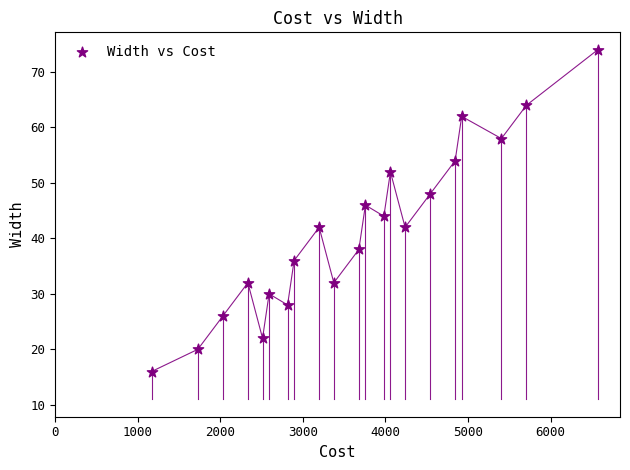

What is the range of Y values (max minus min)?

58